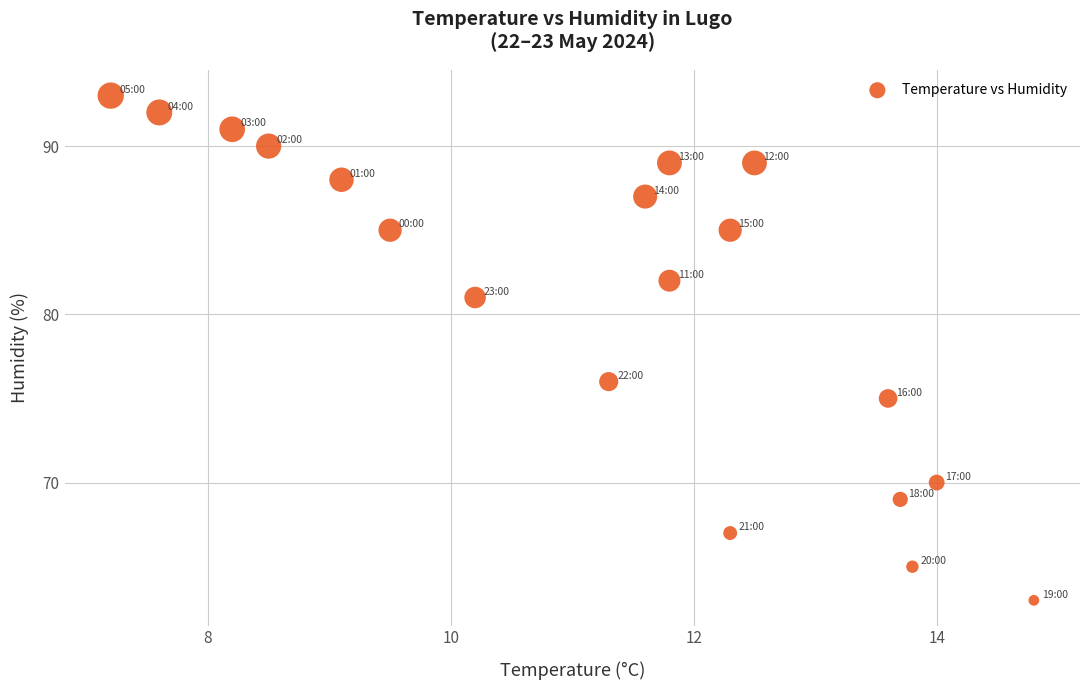

What Y value in the scatter plot is closest to 78?

76